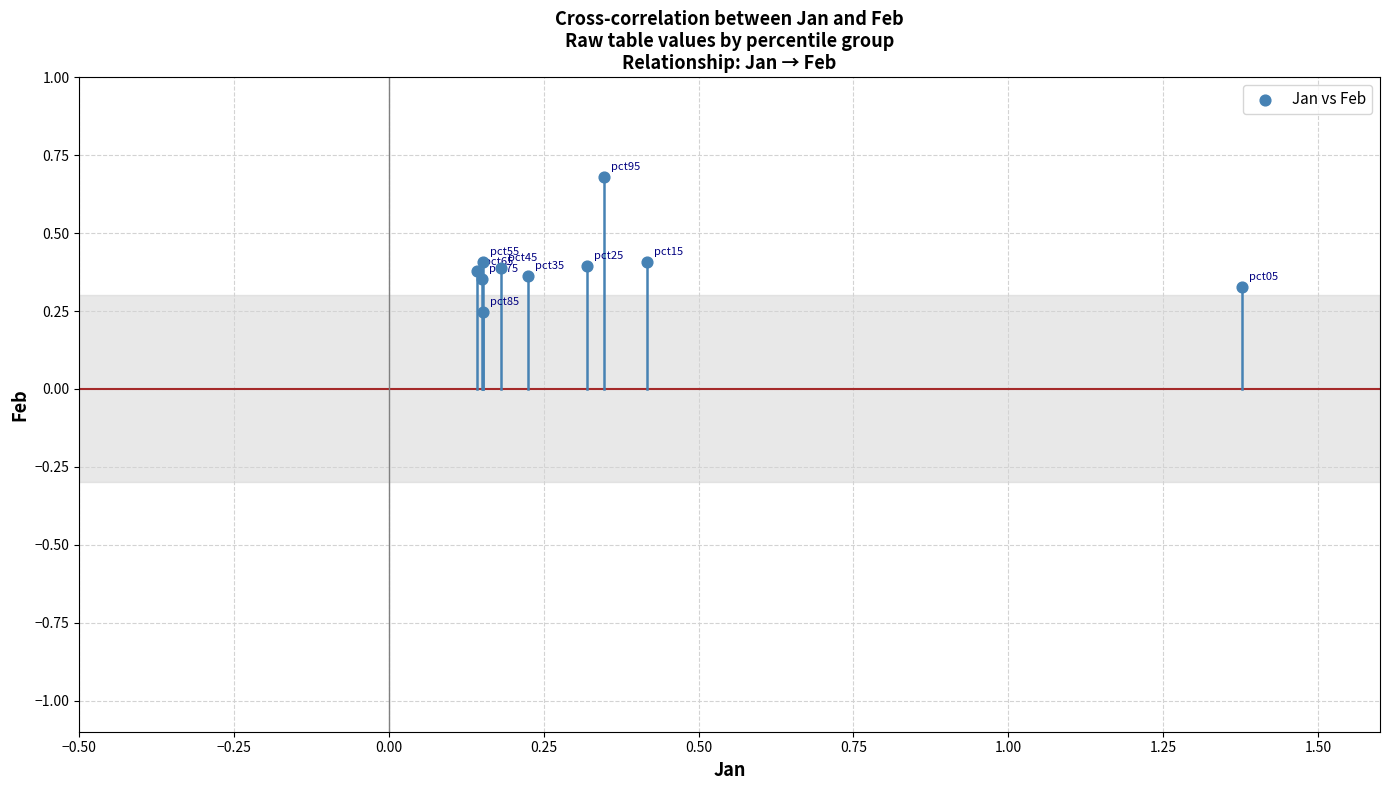

What is the range of X values (max minus min)?

1.2